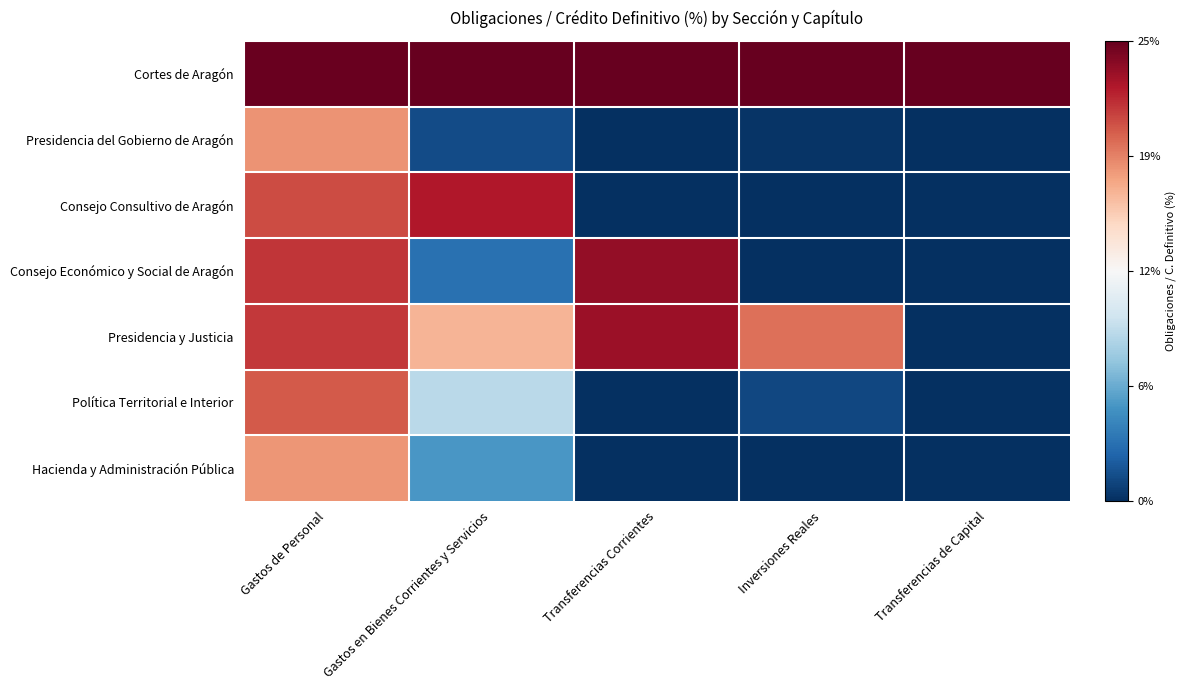

Which has a higher value, Gastos en Bienes Corrientes y Servicios or Transferencias de Capital?

Gastos en Bienes Corrientes y Servicios